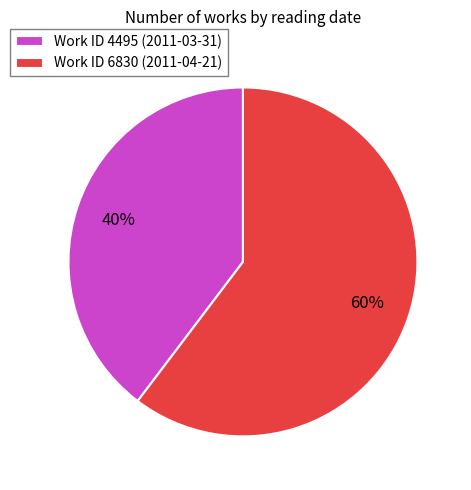

Which has a higher value, Work ID 4495 (2011-03-31) or Work ID 6830 (2011-04-21)?

Work ID 6830 (2011-04-21)